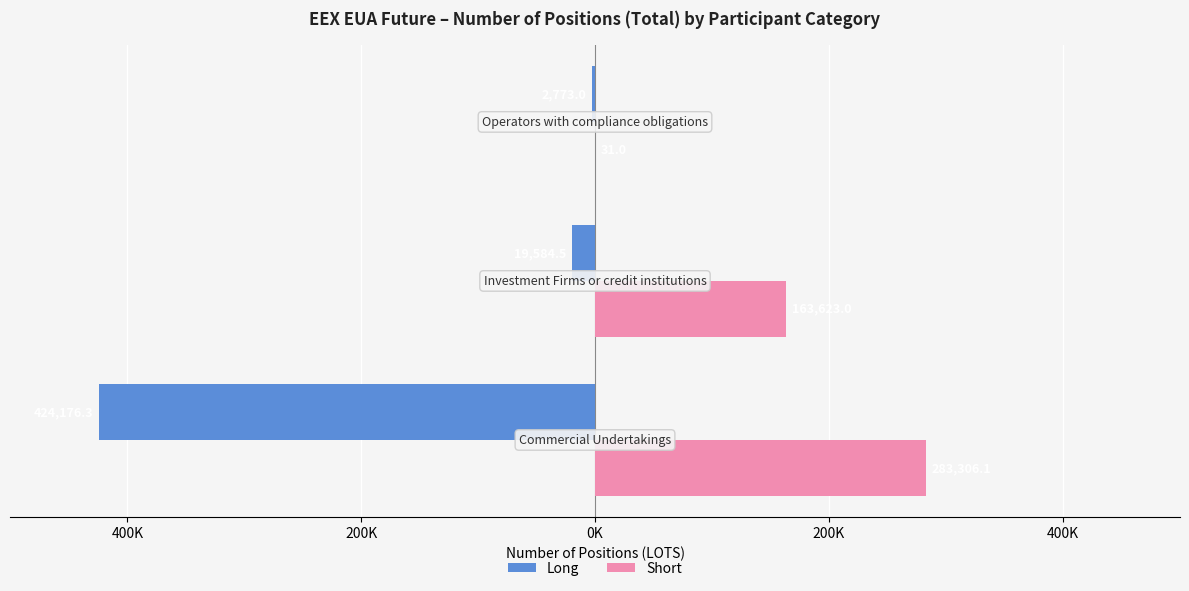

What are all the series names shown in the legend?

Long, Short